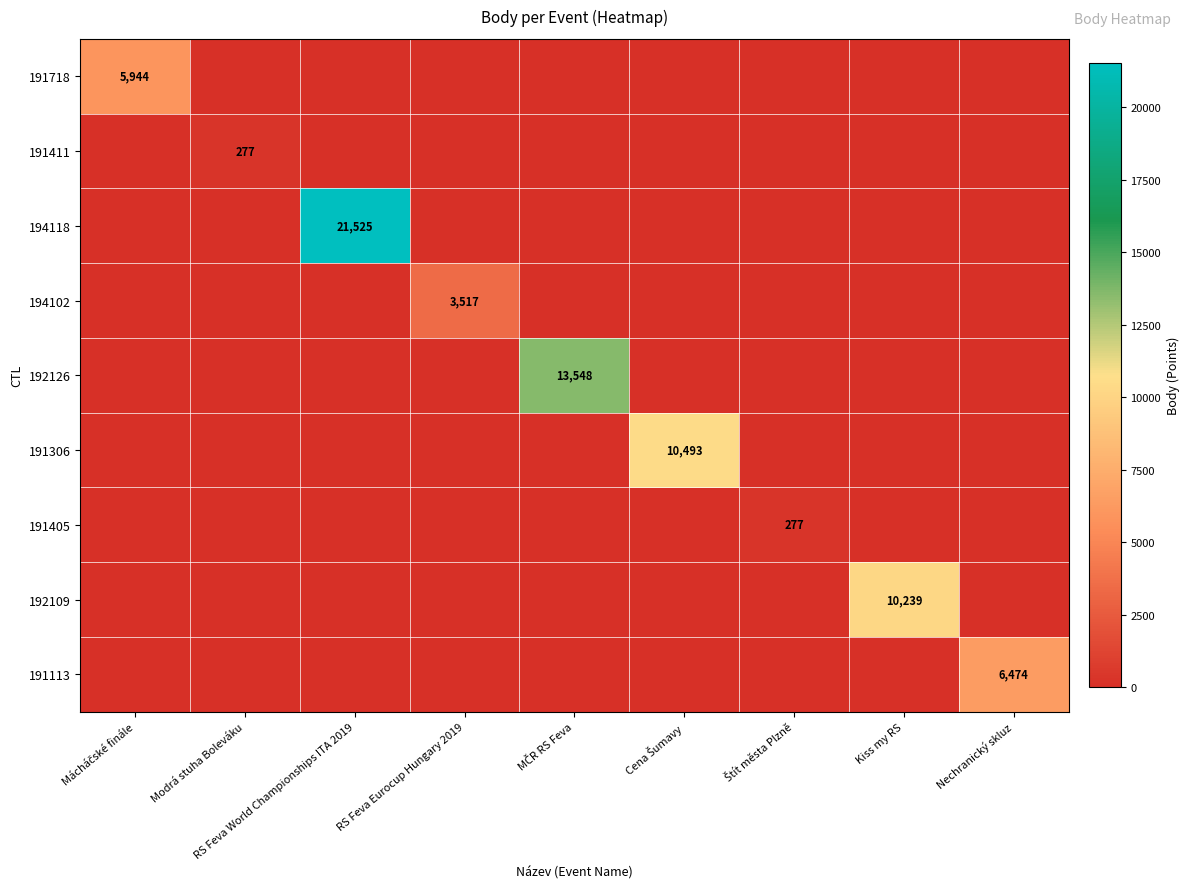

Which label corresponds to the smallest value in the chart?

Modrá stuha Boleváku